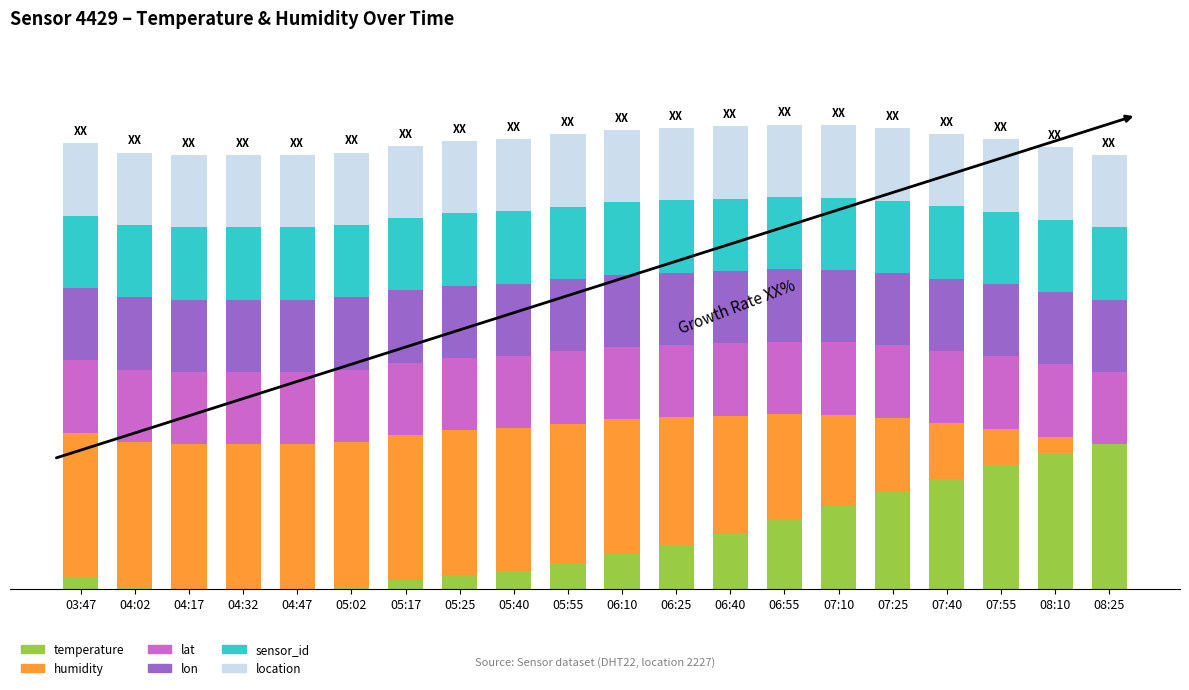

What is the label of the 9th bar from the right?

06:25